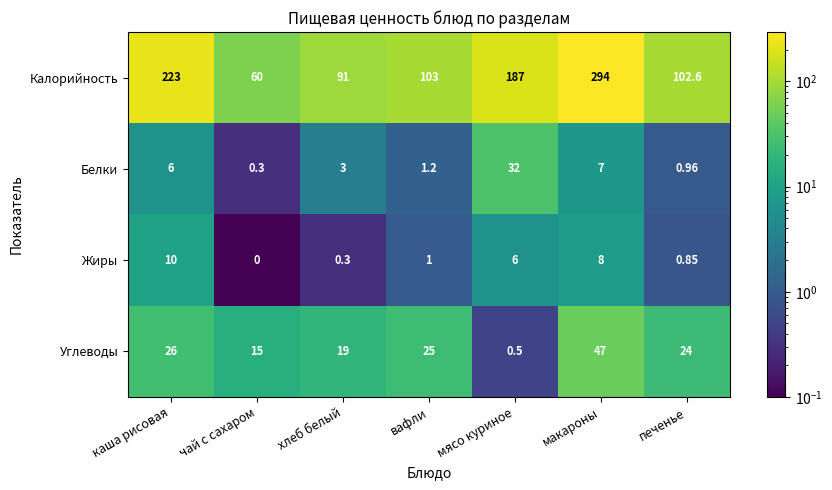

Which series changed the most between каша рисовая and вафли?

Калорийность